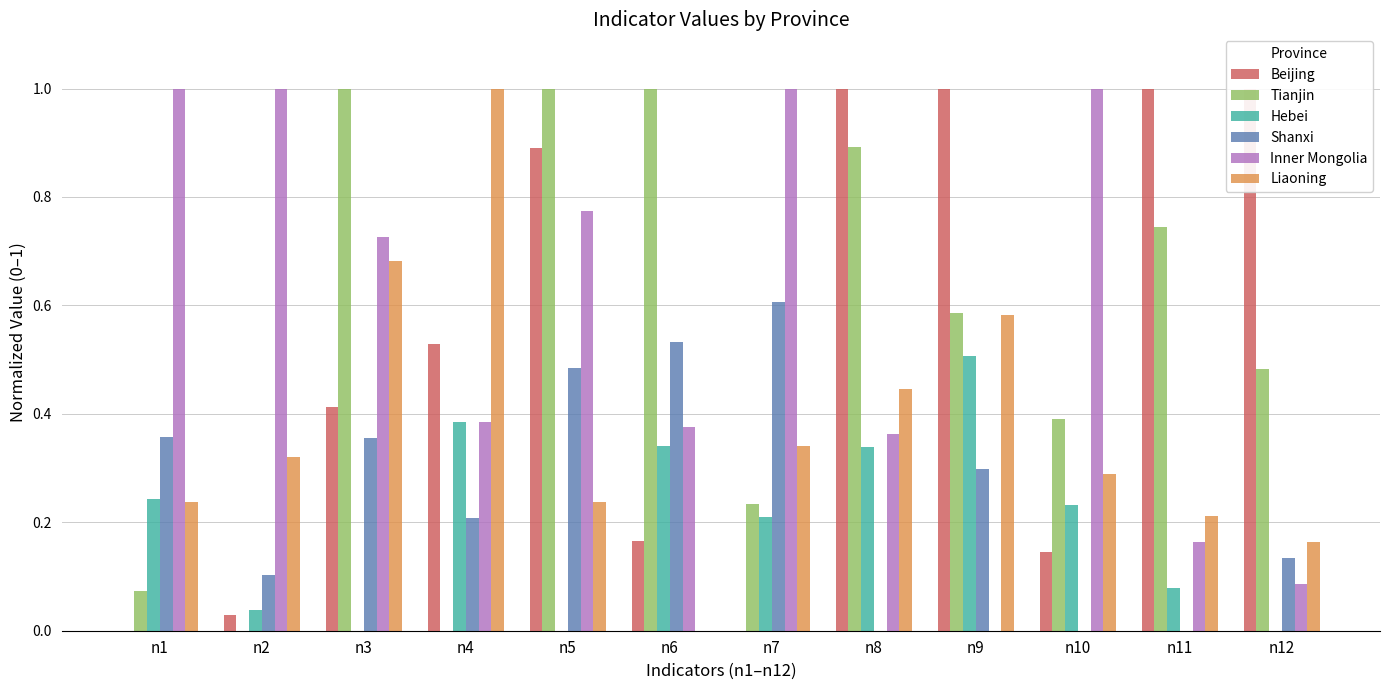

What is the sum of all Tianjin values?

6.4